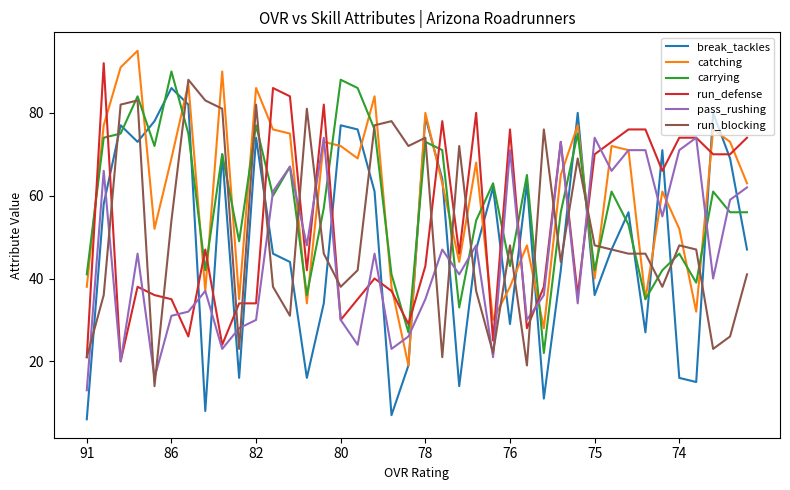

Reading left to right, list all the values displayed in this chart.

break_tackles: 6	58	77	73	78	86	82	8	70	16	74	46	44	16	34	77	76	61	7	19	79	64	14	47	62	29	63	11	42	80	36	47	56	27	71	16	15	80	69	47
catching: 38	77	91	95	52	69	87	37	90	35	86	76	75	34	73	72	69	84	38	19	80	63	44	68	30	38	48	28	65	77	40	72	71	35	61	52	32	76	73	63
carrying: 41	74	75	84	72	90	75	42	70	49	77	60	67	36	57	88	86	76	41	27	73	71	33	54	63	43	65	22	56	75	42	61	53	35	42	46	39	61	56	56
run_defense: 21	92	20	38	36	35	26	47	24	34	34	86	84	42	82	30	35	40	37	29	43	78	46	80	25	76	28	38	73	36	70	73	76	76	66	74	74	70	70	74
pass_rushing: 13	66	20	46	16	31	32	37	23	28	30	61	67	48	74	30	24	46	23	26	35	47	41	48	21	71	30	36	73	34	74	66	71	71	55	71	74	40	59	62
run_blocking: 21	36	82	83	14	54	88	83	81	23	82	38	31	81	46	38	42	77	78	72	74	21	72	37	22	48	19	76	44	69	48	47	46	46	38	48	47	23	26	41